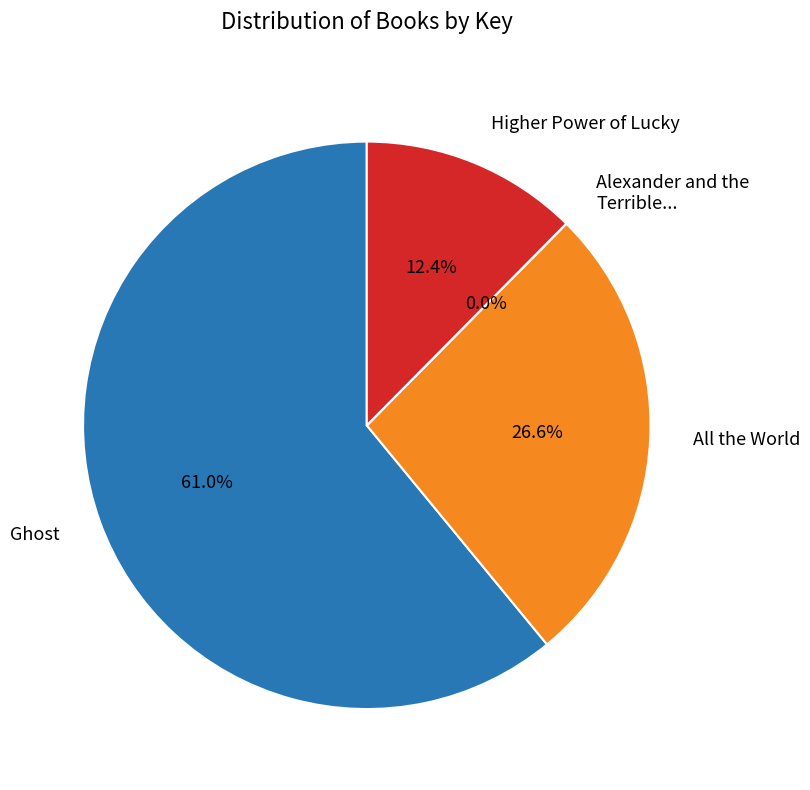

What percentage do Higher Power of Lucky and Ghost together represent?

73.4%